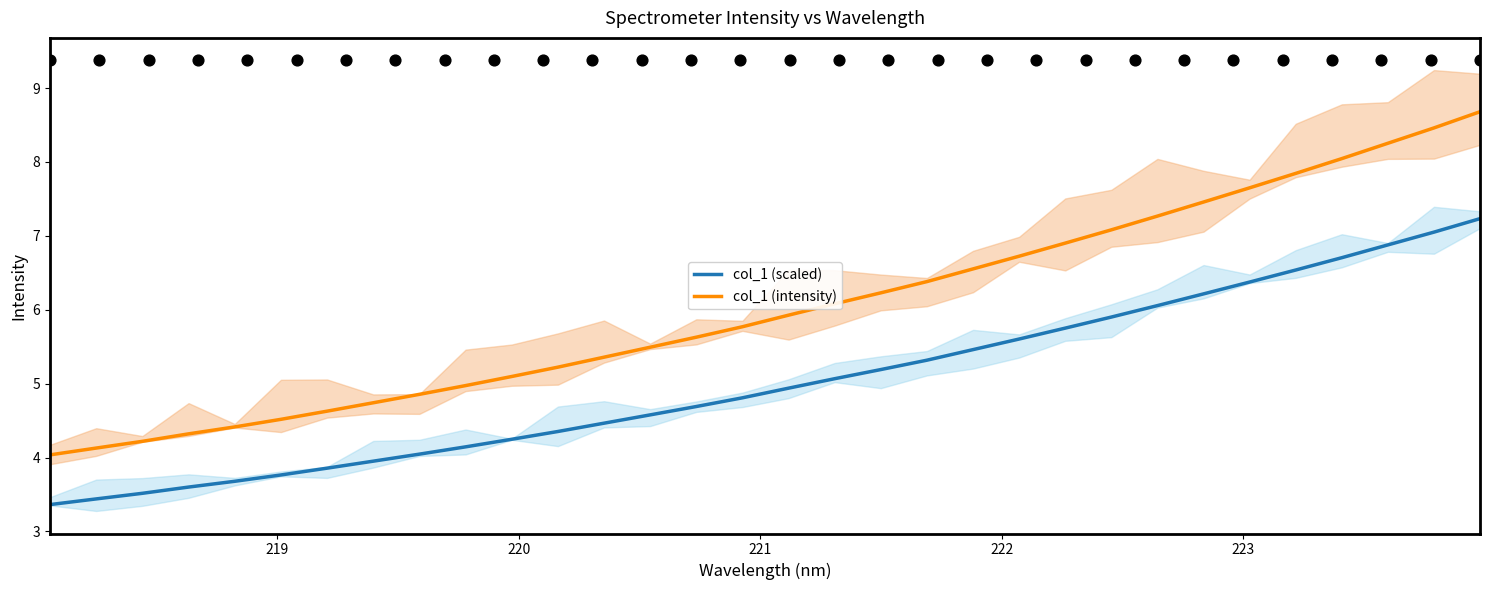

True or false: col_1 (intensity) and col_1 (scaled) intersect in this chart.

False